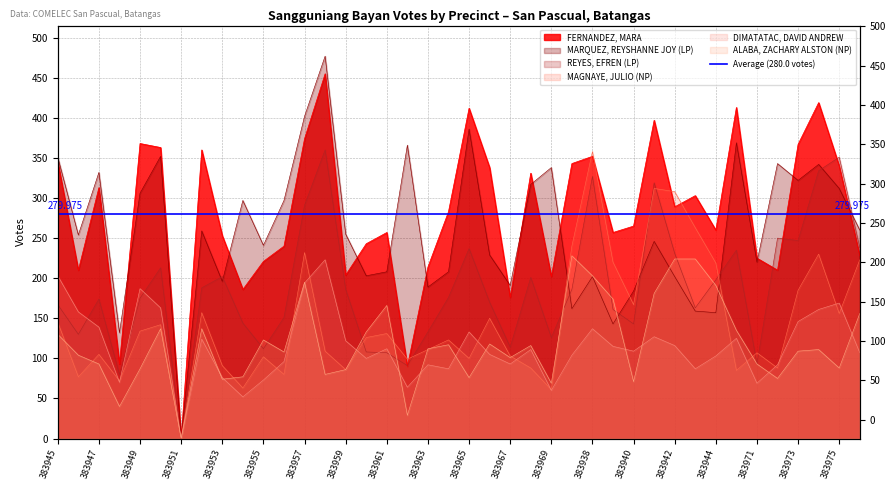

What is the label of the 1st point from the left?

383945